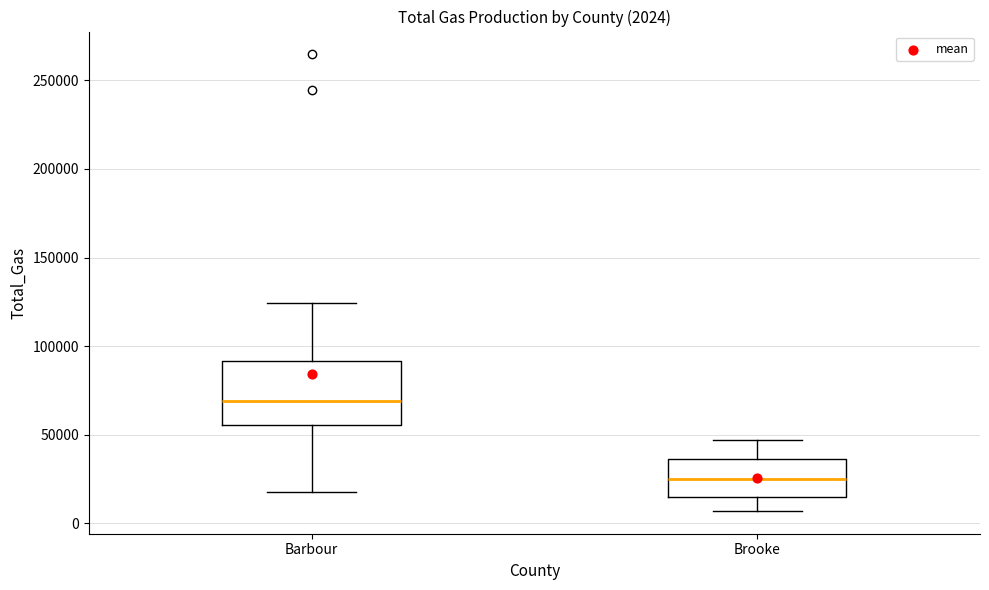

Which box is the tallest, from its lower edge to its upper edge?

Barbour